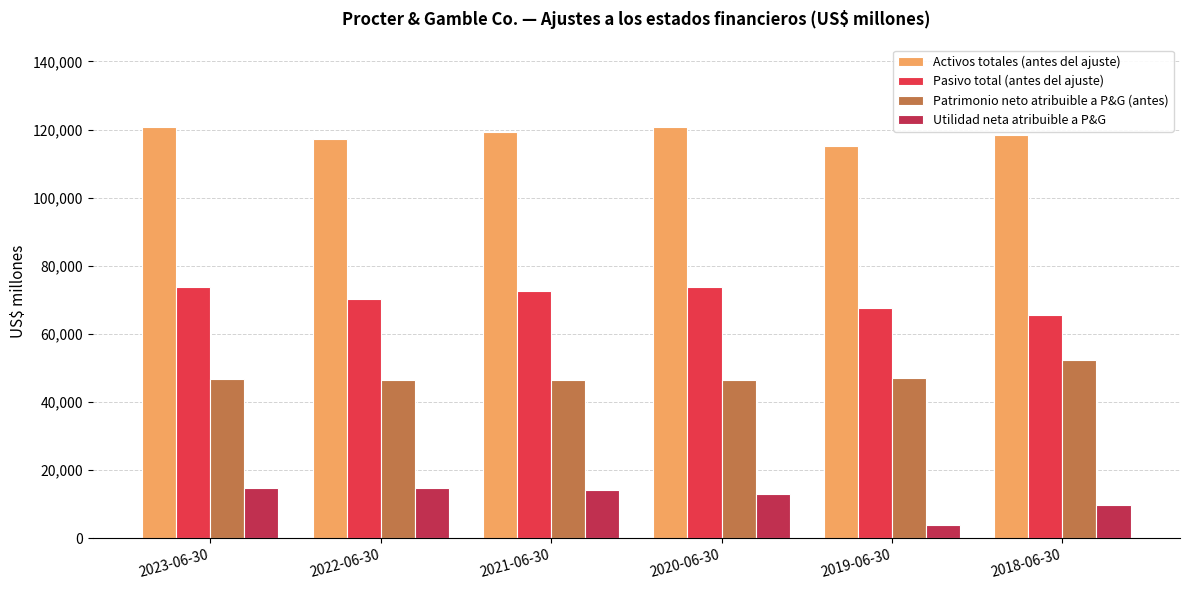

Rank the series by their maximum value, from highest to lowest.

Activos totales (antes del ajuste), Pasivo total (antes del ajuste), Patrimonio neto atribuible a P&G (antes), Utilidad neta atribuible a P&G